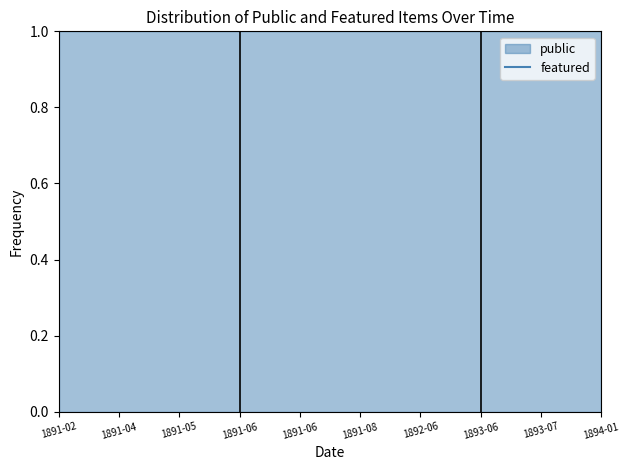

What is the total value across all series at 1891-02-19?

1